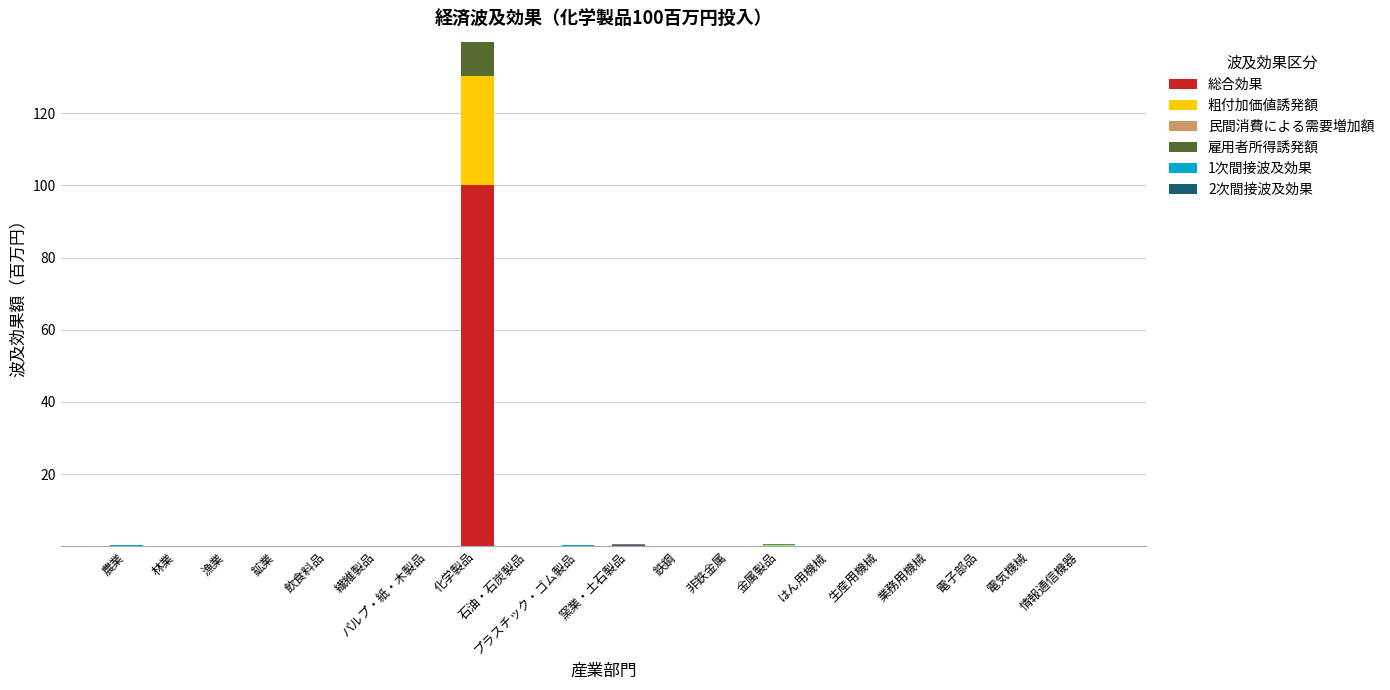

At which category is the sum across all series the highest?

化学製品